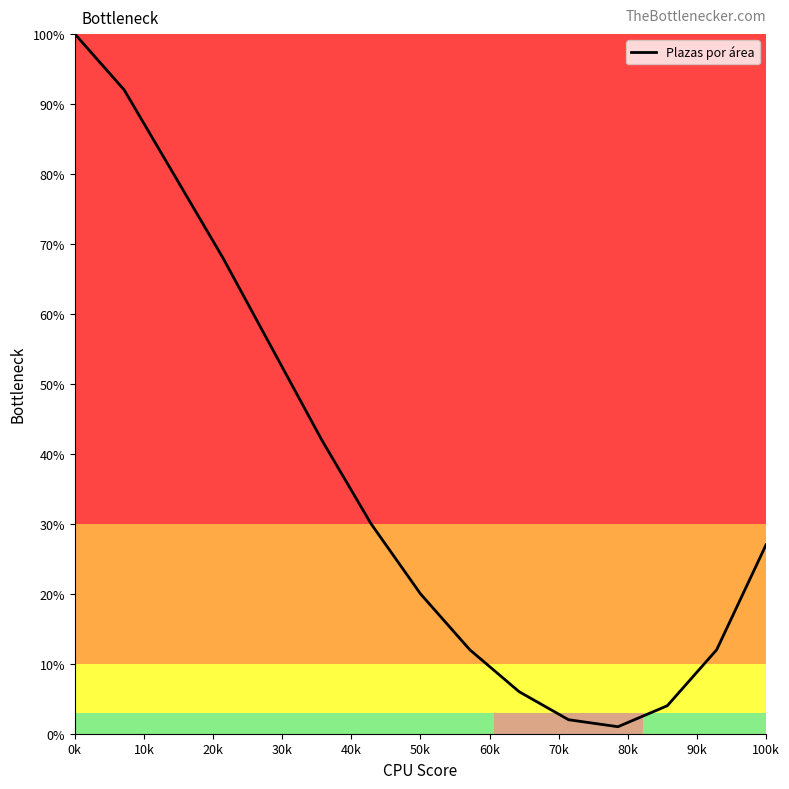

What is the greatest value displayed?

100